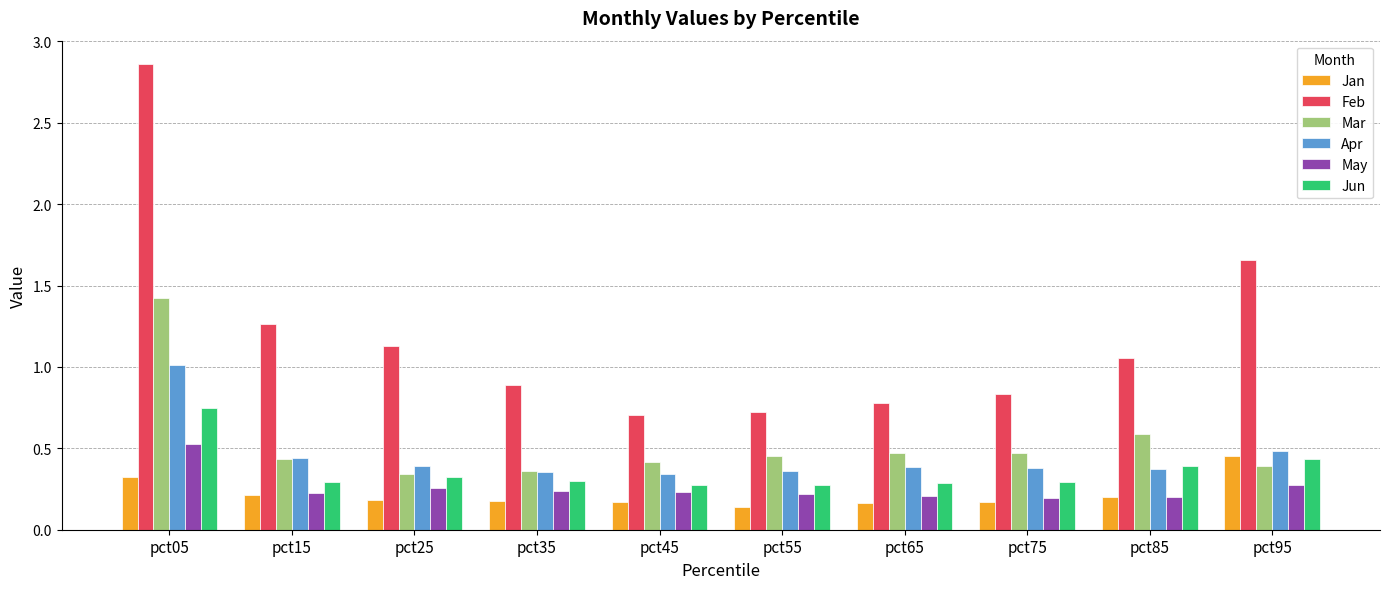

Which label corresponds to the smallest value in the chart?

pct55